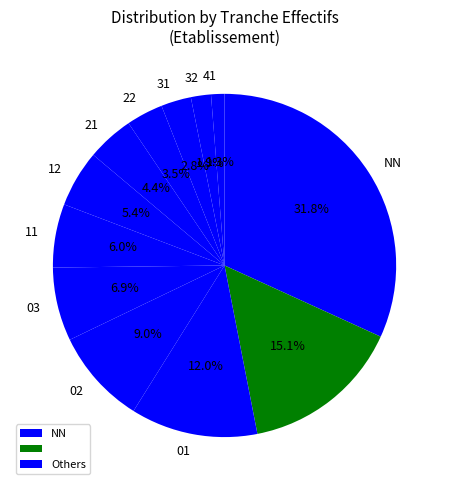

How many segments does this pie chart have?

12